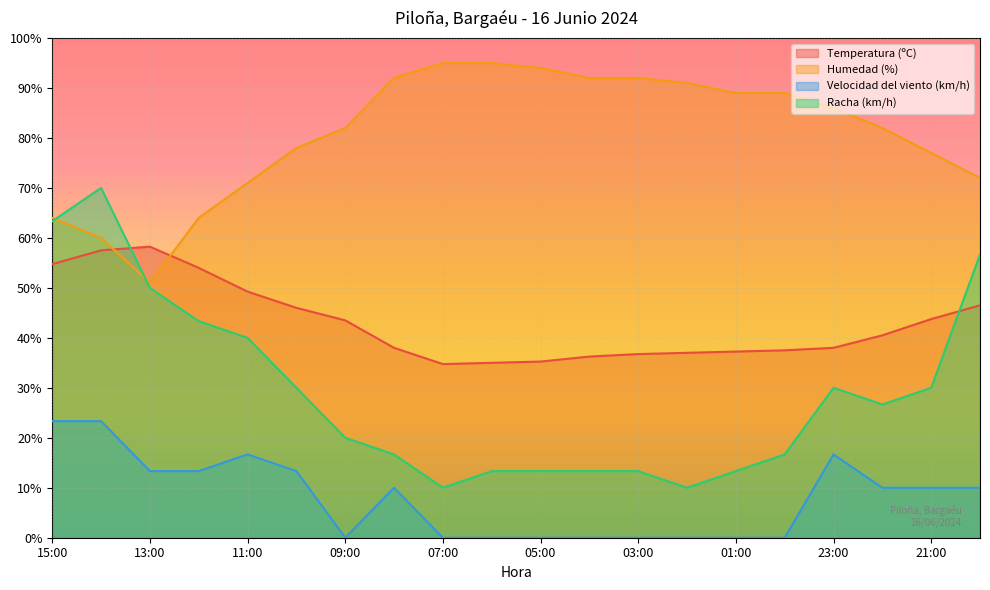

Between 11:00 and 01:00, which series saw the biggest shift?

Racha (km/h)